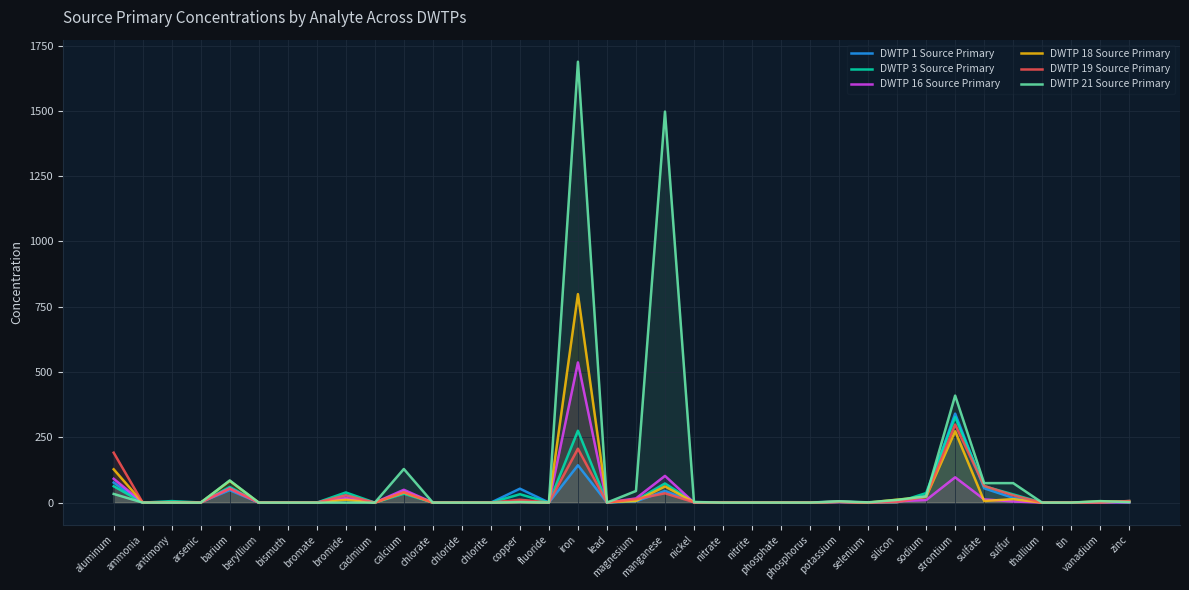

How many values in the DWTP 1 Source Primary series are below 1?

18